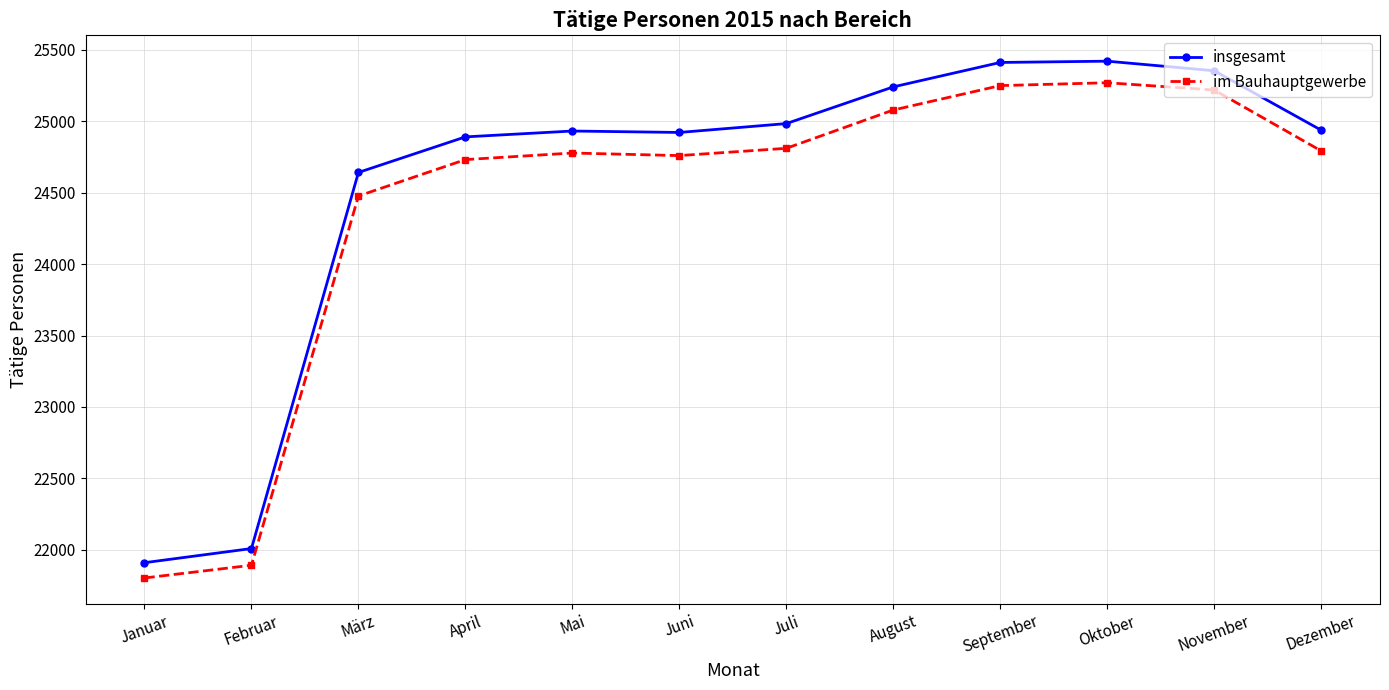

Which series has the largest range (max minus min)?

insgesamt